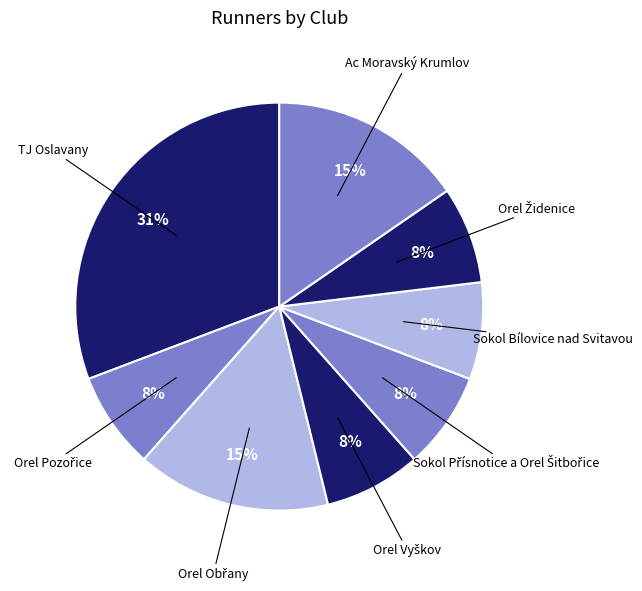

How many segments does this pie chart have?

8